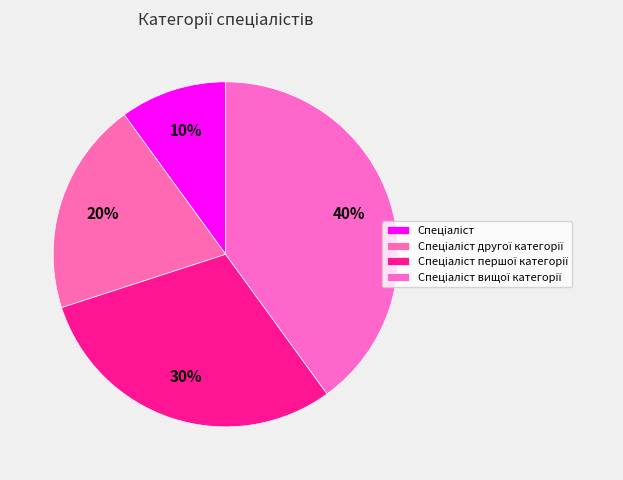

To the nearest percent, what portion does Спеціаліст першої категорії represent?

30%